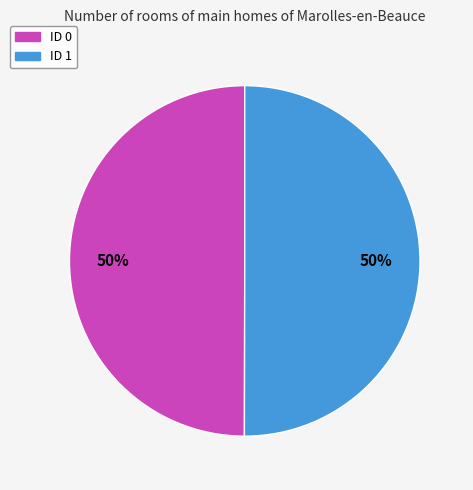

Is the sum of ID 1 and ID 0 greater than half?

Yes